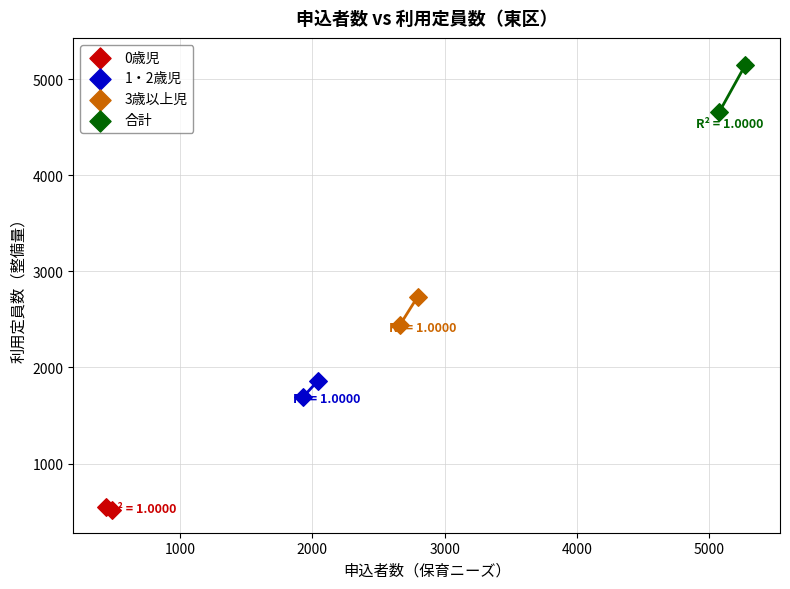

What are all the series names shown in the legend?

0歳児, 1・2歳児, 3歳以上児, 合計